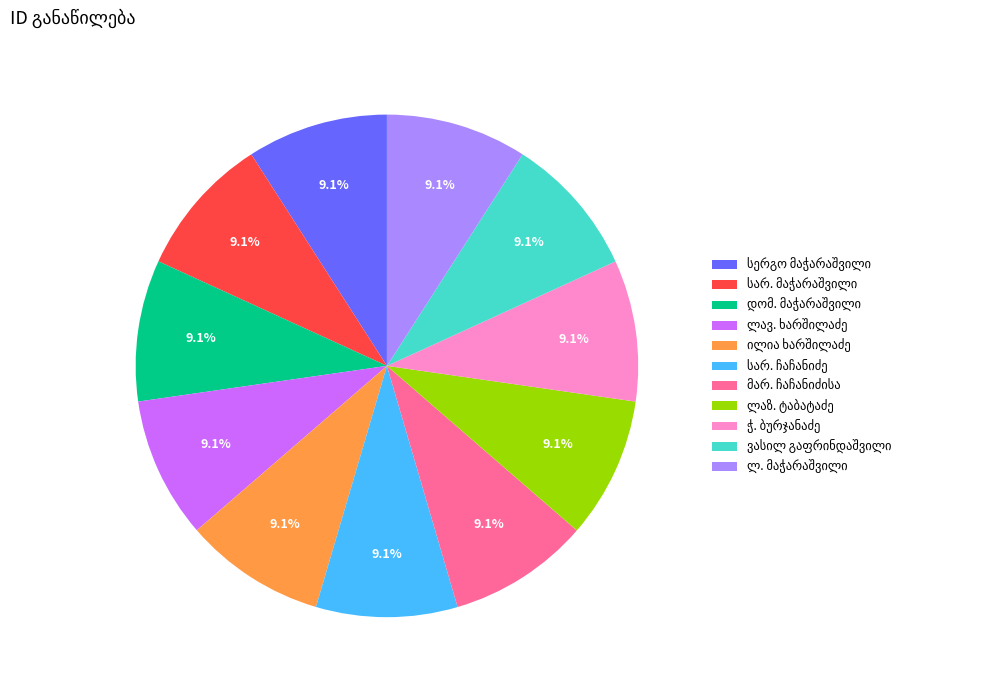

Is there a majority slice in this chart?

No